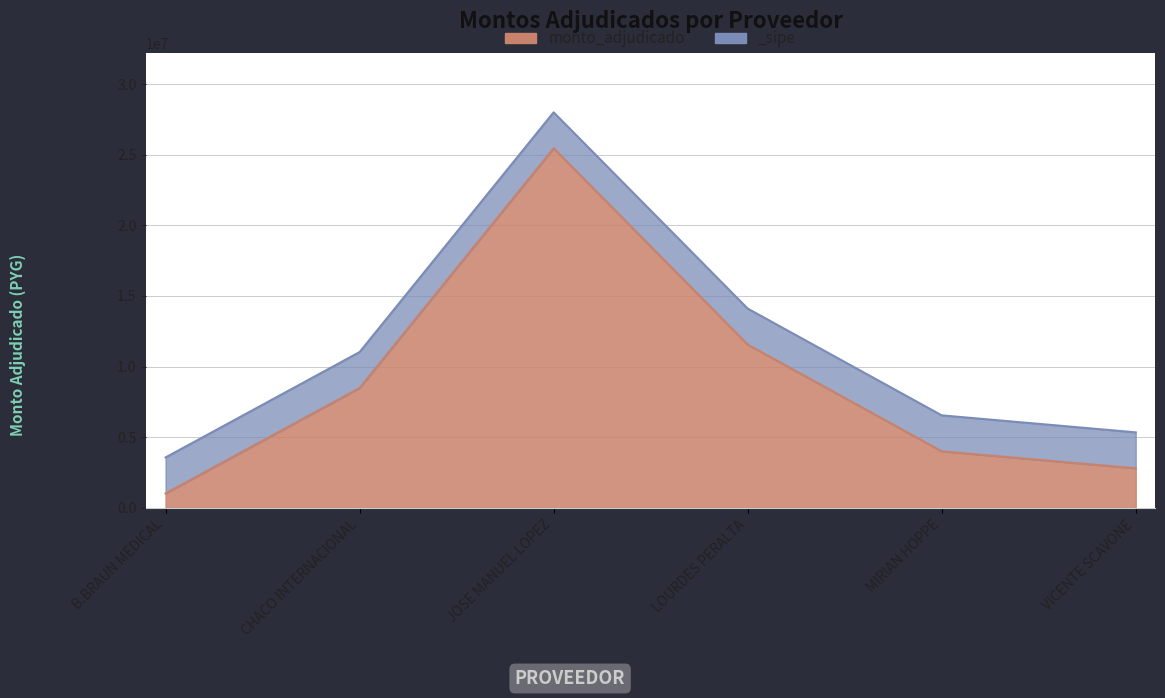

Is it true that the value at JOSE MANUEL LOPEZ is 25451700?

True